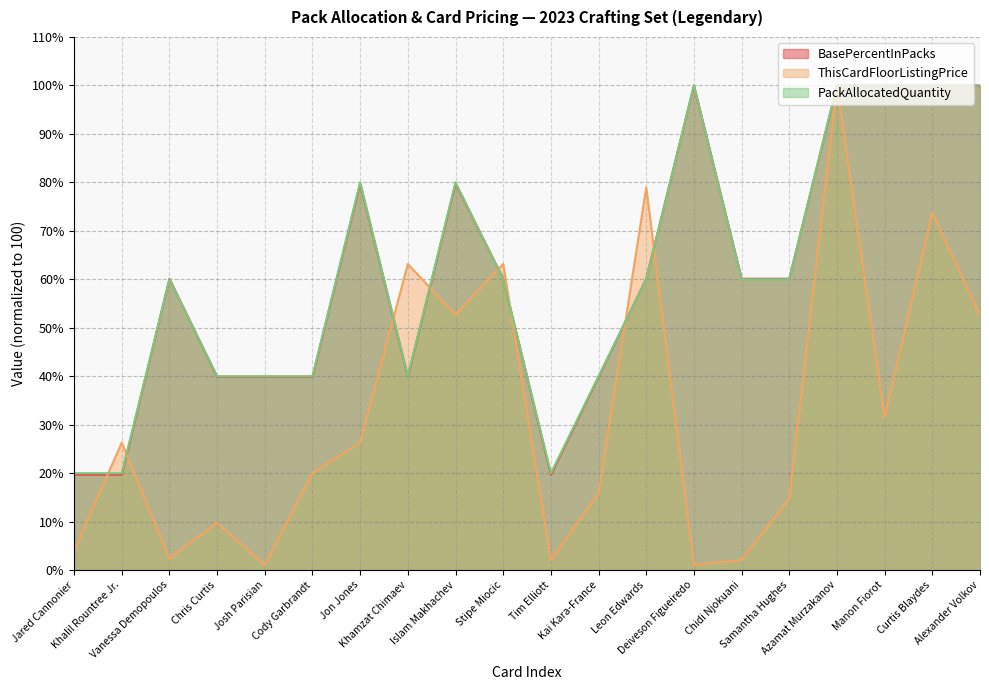

At how many categories does at least one series exceed 50?

13